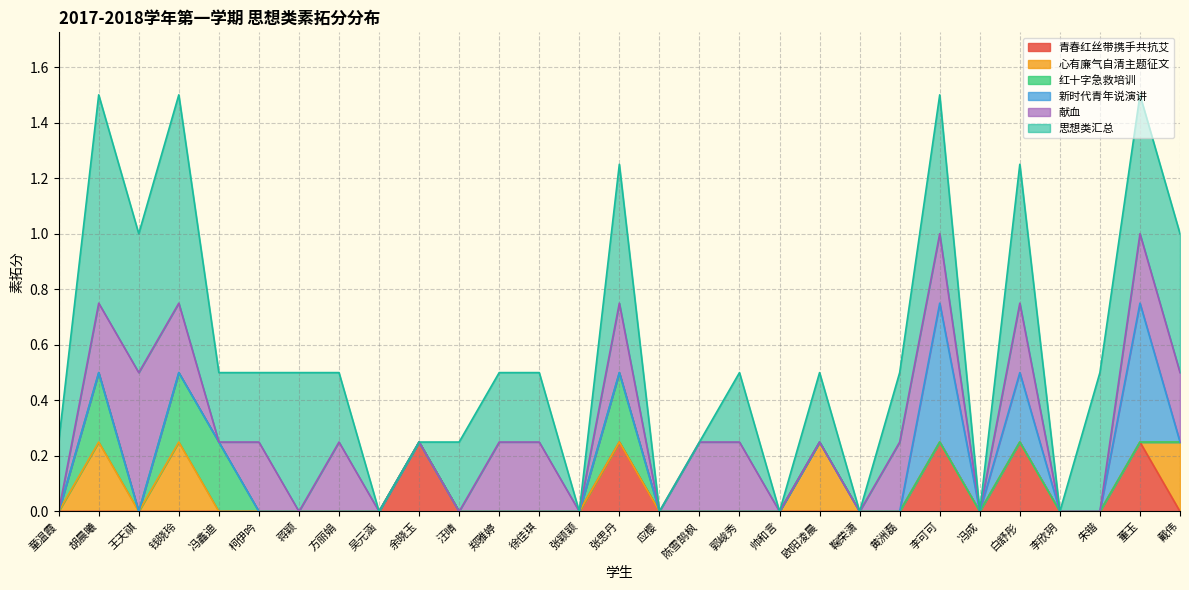

Reading left to right, transcribe all the data shown in this chart.

青春红丝带携手共抗艾: 童温霞=0.0	胡晨曦=0.0	王天祺=0.0	钱晓玲=0.0	冯鑫迪=0.0	柯伊吟=0.0	蒋颖=0.0	方丽娟=0.0	吴元涵=0.0	余晓玉=0.2	汪晴=0.0	郑雅婷=0.0	徐佳琪=0.0	张颖颖=0.0	张思丹=0.2	应樱=0.0	陈雪鹄枫=0.0	郭峻秀=0.0	帅和言=0.0	欧阳凌晨=0.0	鞠荣潇=0.0	黄洲磊=0.0	李可可=0.2	冯成=0.0	白舒彤=0.2	李欣玥=0.0	朱锴=0.0	董玉=0.2	戴伟=0.0
心有廉气自清主题征文: 童温霞=0.0	胡晨曦=0.2	王天祺=0.0	钱晓玲=0.2	冯鑫迪=0.0	柯伊吟=0.0	蒋颖=0.0	方丽娟=0.0	吴元涵=0.0	余晓玉=0.0	汪晴=0.0	郑雅婷=0.0	徐佳琪=0.0	张颖颖=0.0	张思丹=0.0	应樱=0.0	陈雪鹄枫=0.0	郭峻秀=0.0	帅和言=0.0	欧阳凌晨=0.2	鞠荣潇=0.0	黄洲磊=0.0	李可可=0.0	冯成=0.0	白舒彤=0.0	李欣玥=0.0	朱锴=0.0	董玉=0.0	戴伟=0.2
红十字急救培训: 童温霞=0.0	胡晨曦=0.2	王天祺=0.0	钱晓玲=0.2	冯鑫迪=0.2	柯伊吟=0.0	蒋颖=0.0	方丽娟=0.0	吴元涵=0.0	余晓玉=0.0	汪晴=0.0	郑雅婷=0.0	徐佳琪=0.0	张颖颖=0.0	张思丹=0.2	应樱=0.0	陈雪鹄枫=0.0	郭峻秀=0.0	帅和言=0.0	欧阳凌晨=0.0	鞠荣潇=0.0	黄洲磊=0.0	李可可=0.0	冯成=0.0	白舒彤=0.0	李欣玥=0.0	朱锴=0.0	董玉=0.0	戴伟=0.0
新时代青年说演讲: 童温霞=0.0	胡晨曦=0.0	王天祺=0.0	钱晓玲=0.0	冯鑫迪=0.0	柯伊吟=0.0	蒋颖=0.0	方丽娟=0.0	吴元涵=0.0	余晓玉=0.0	汪晴=0.0	郑雅婷=0.0	徐佳琪=0.0	张颖颖=0.0	张思丹=0.0	应樱=0.0	陈雪鹄枫=0.0	郭峻秀=0.0	帅和言=0.0	欧阳凌晨=0.0	鞠荣潇=0.0	黄洲磊=0.0	李可可=0.5	冯成=0.0	白舒彤=0.2	李欣玥=0.0	朱锴=0.0	董玉=0.5	戴伟=0.0
献血: 童温霞=0.0	胡晨曦=0.2	王天祺=0.5	钱晓玲=0.2	冯鑫迪=0.0	柯伊吟=0.2	蒋颖=0.0	方丽娟=0.2	吴元涵=0.0	余晓玉=0.0	汪晴=0.0	郑雅婷=0.2	徐佳琪=0.2	张颖颖=0.0	张思丹=0.2	应樱=0.0	陈雪鹄枫=0.2	郭峻秀=0.2	帅和言=0.0	欧阳凌晨=0.0	鞠荣潇=0.0	黄洲磊=0.2	李可可=0.2	冯成=0.0	白舒彤=0.2	李欣玥=0.0	朱锴=0.0	董玉=0.2	戴伟=0.2
思想类汇总: 童温霞=0.2	胡晨曦=0.8	王天祺=0.5	钱晓玲=0.8	冯鑫迪=0.2	柯伊吟=0.2	蒋颖=0.5	方丽娟=0.2	吴元涵=0.0	余晓玉=0.0	汪晴=0.2	郑雅婷=0.2	徐佳琪=0.2	张颖颖=0.0	张思丹=0.5	应樱=0.0	陈雪鹄枫=0.0	郭峻秀=0.2	帅和言=0.0	欧阳凌晨=0.2	鞠荣潇=0.0	黄洲磊=0.2	李可可=0.5	冯成=0.0	白舒彤=0.5	李欣玥=0.0	朱锴=0.5	董玉=0.5	戴伟=0.5